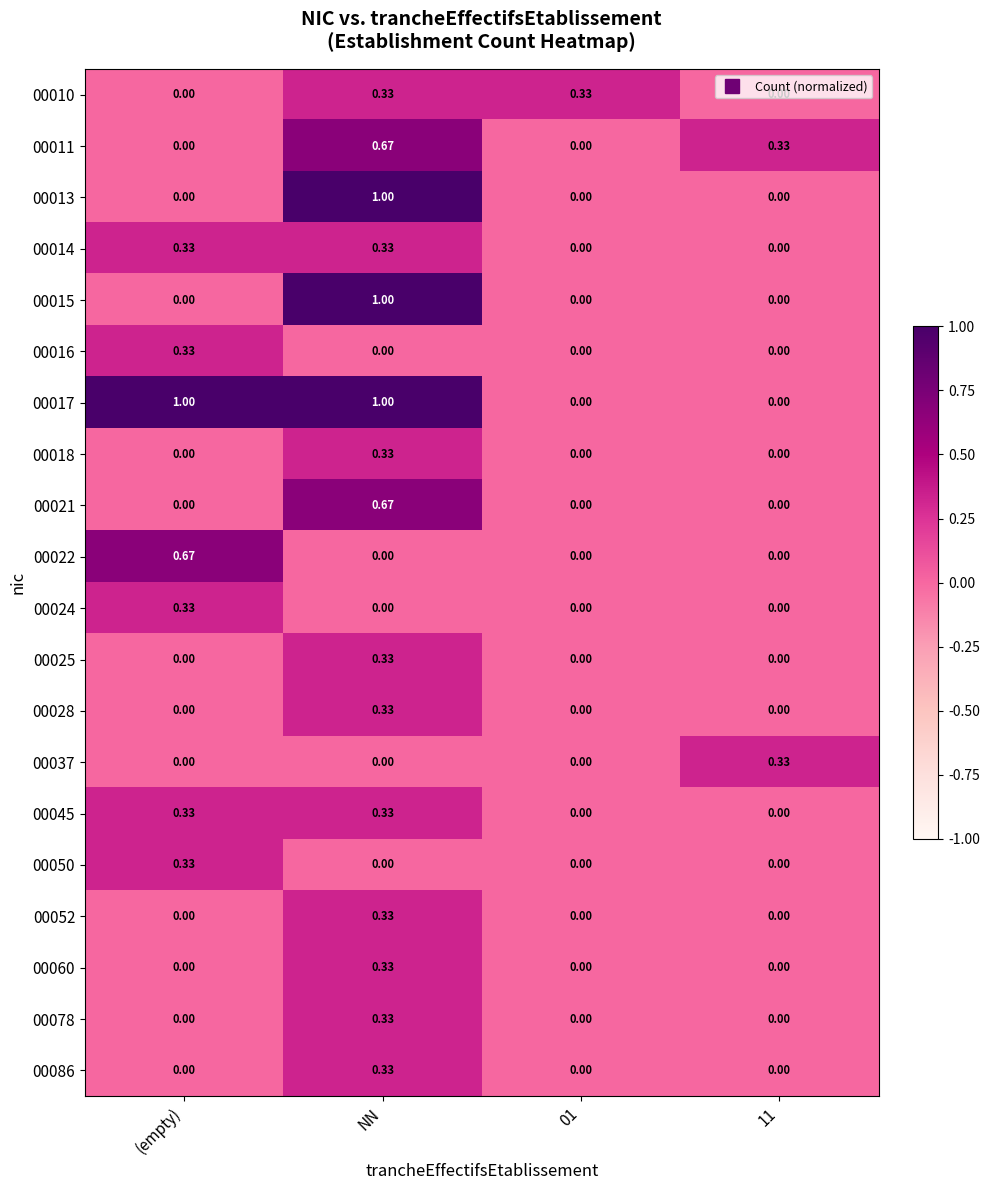

At which category is the sum across all series the highest?

NN